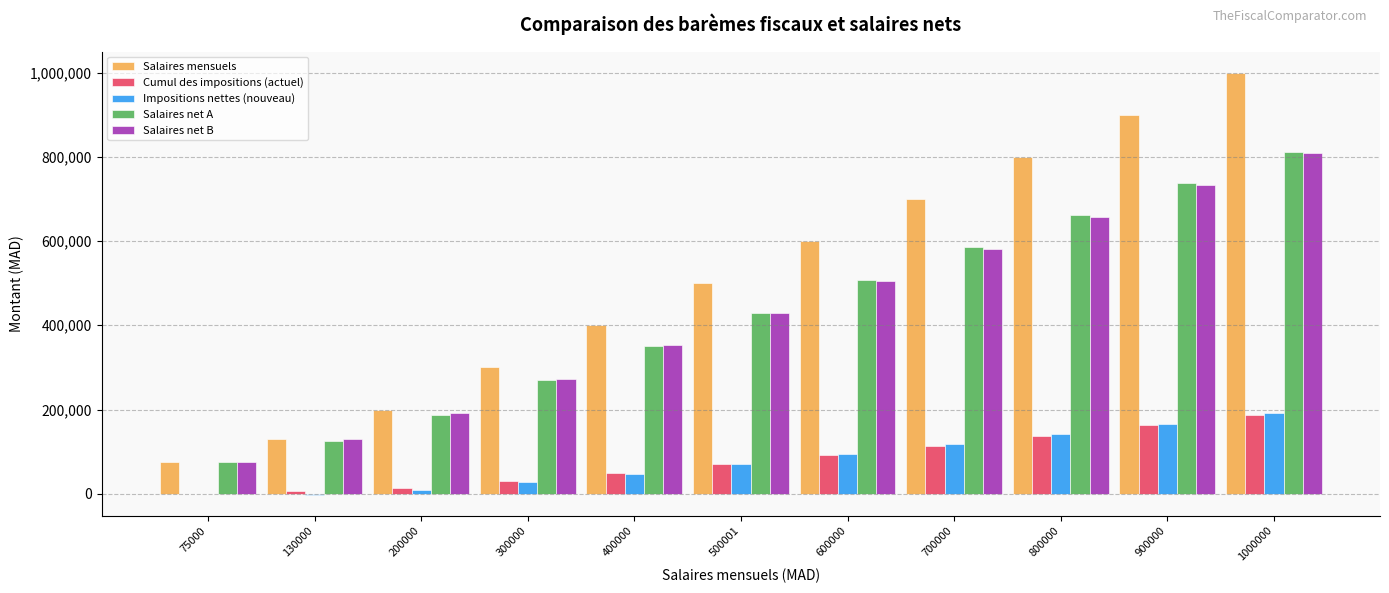

True or false: Salaires net A has a value of 480190 at 400000.

False